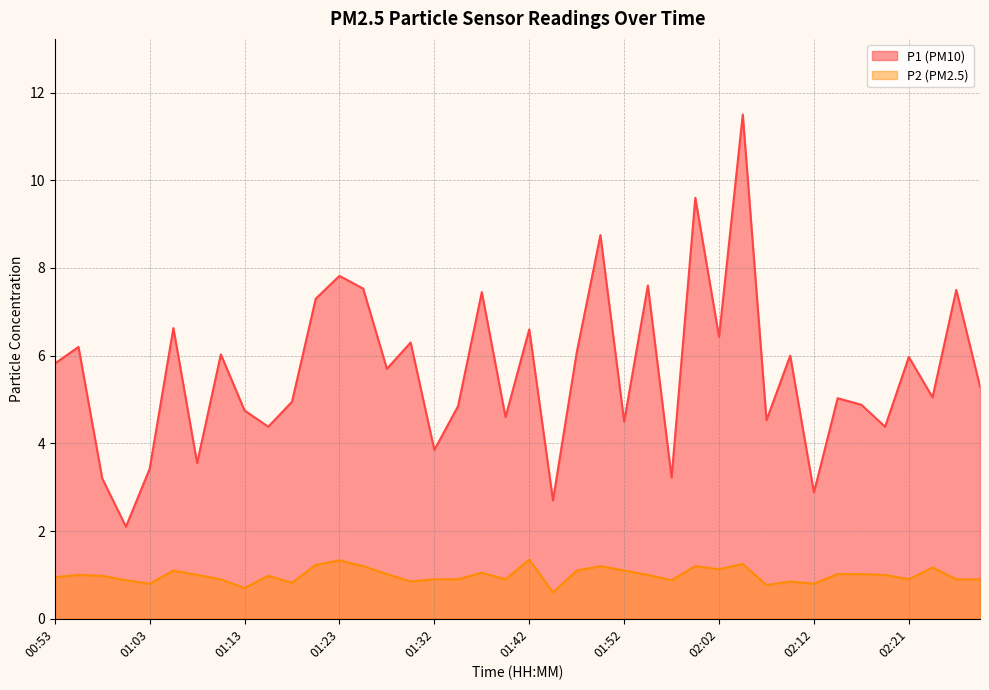

The value of P2 at 01:28 is 1.0. True or false?

True